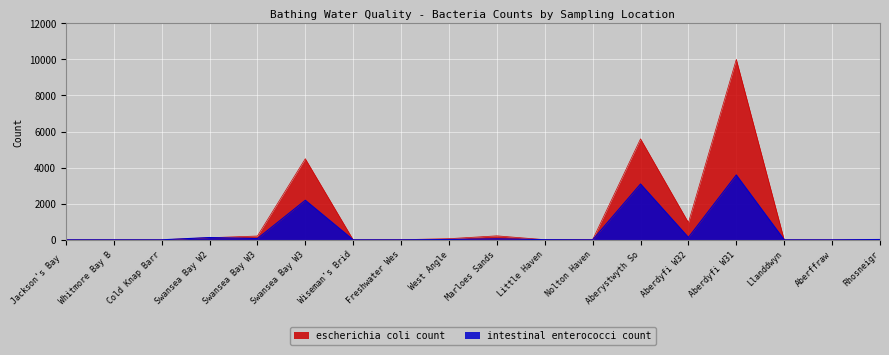

What are all the series names shown in the legend?

escherichia coli count, intestinal enterococci count